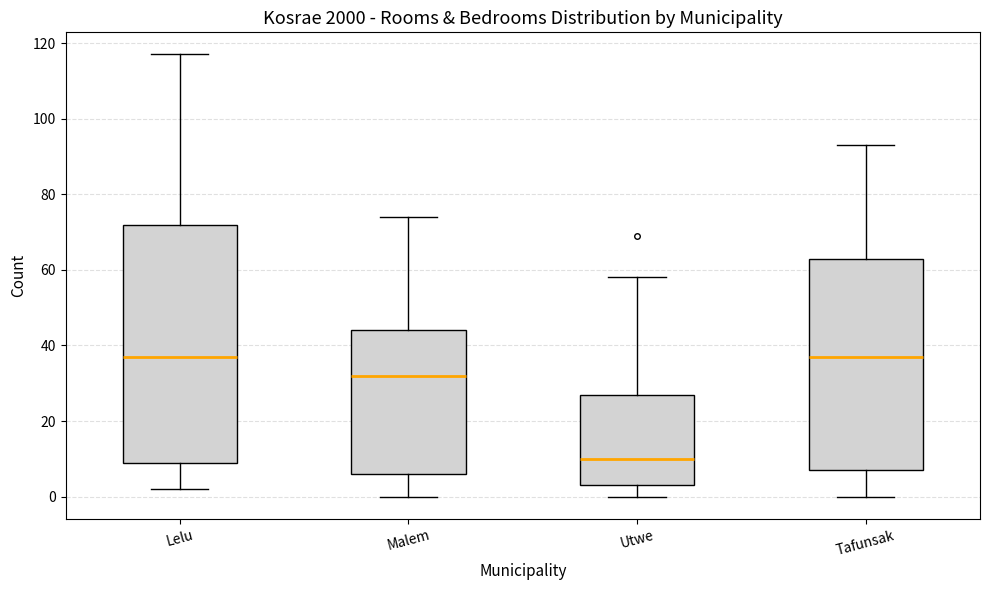

Which box is the tallest, from its lower edge to its upper edge?

Lelu